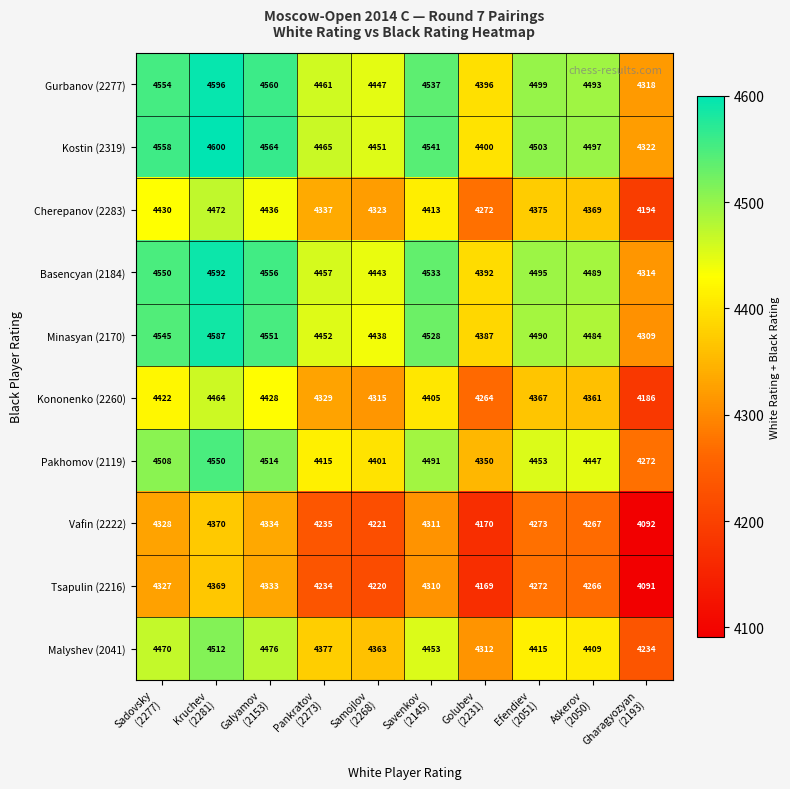

What is the greatest value displayed?

4600